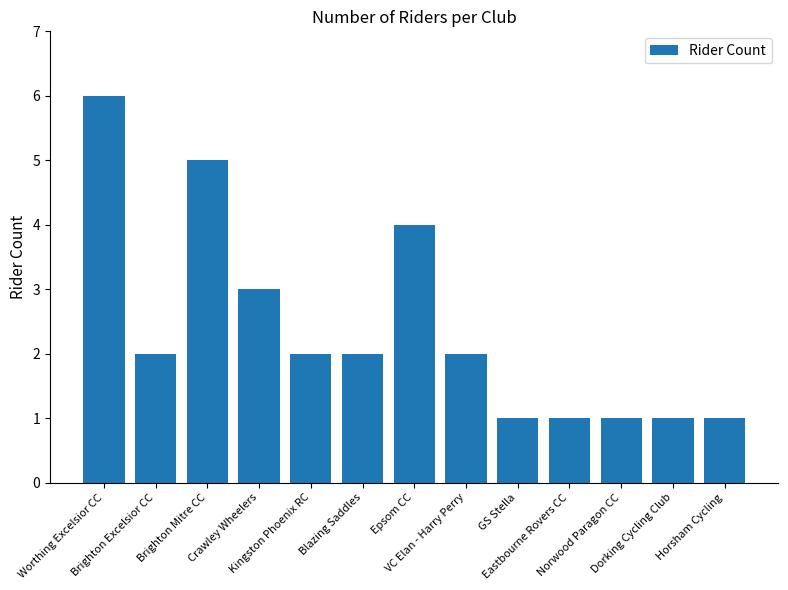

Is it true that the value at Worthing Excelsior CC is 6?

True